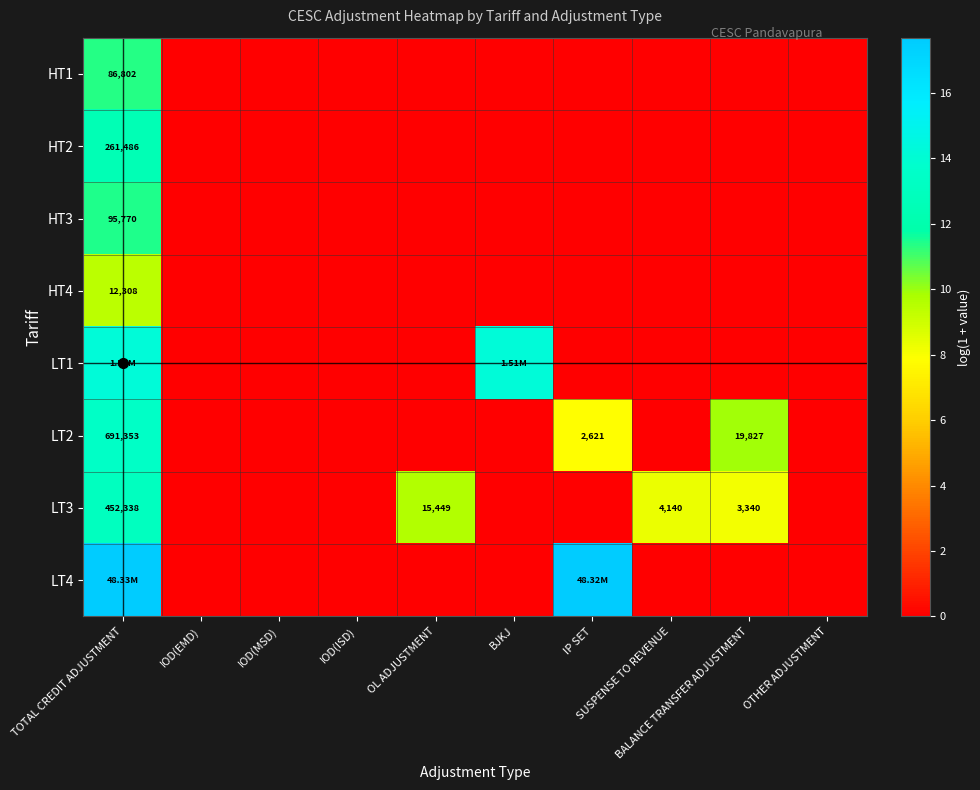

What is the difference between the second highest and second lowest values in the LT2 series?

9.9